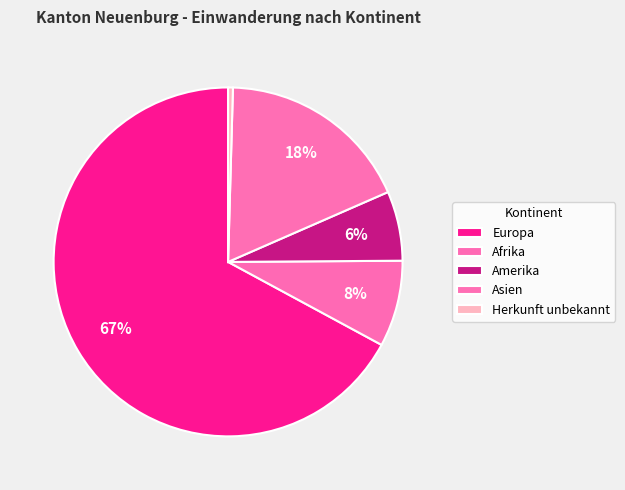

How many segments does this pie chart have?

5